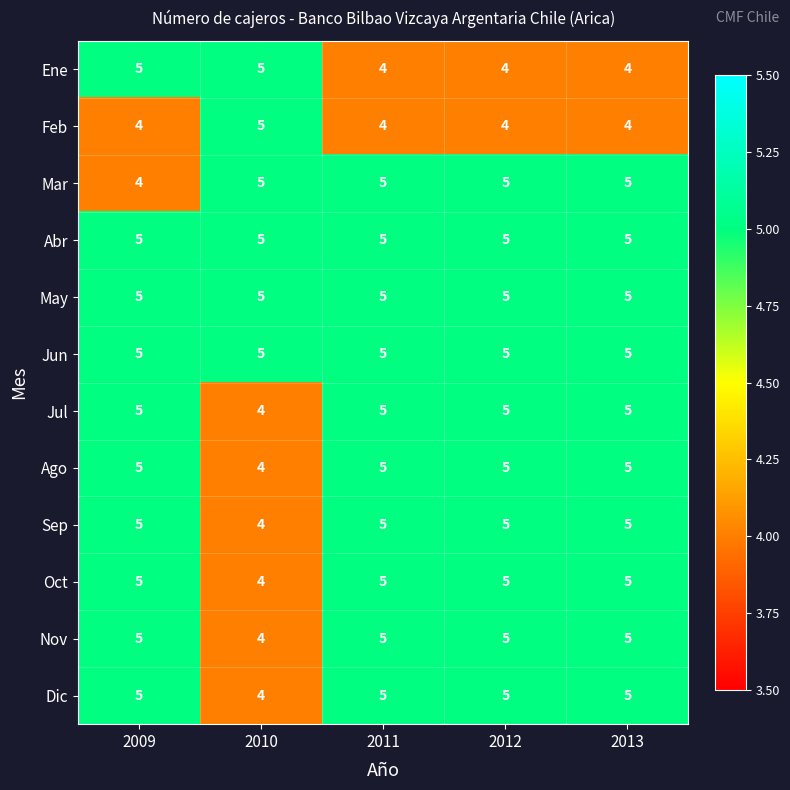

True or false: Feb has a value of 7 at 2012.

False